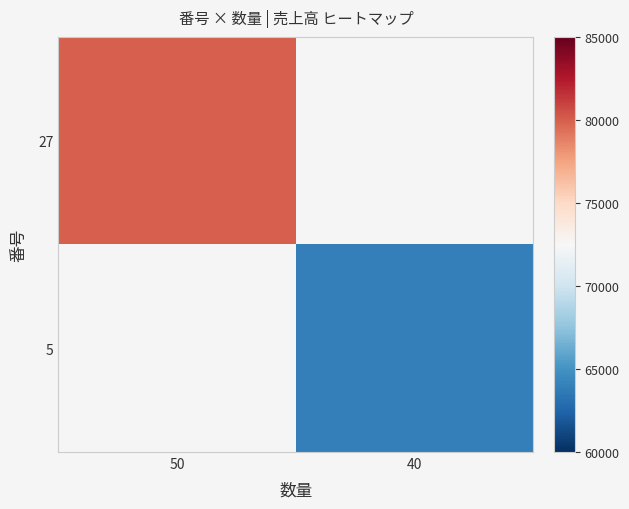

Which category has the highest value across all series?

50